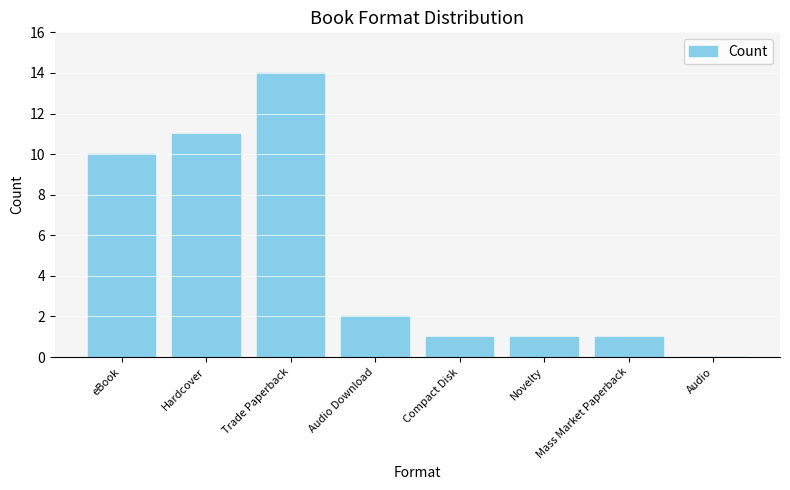

How many values are above zero?

7